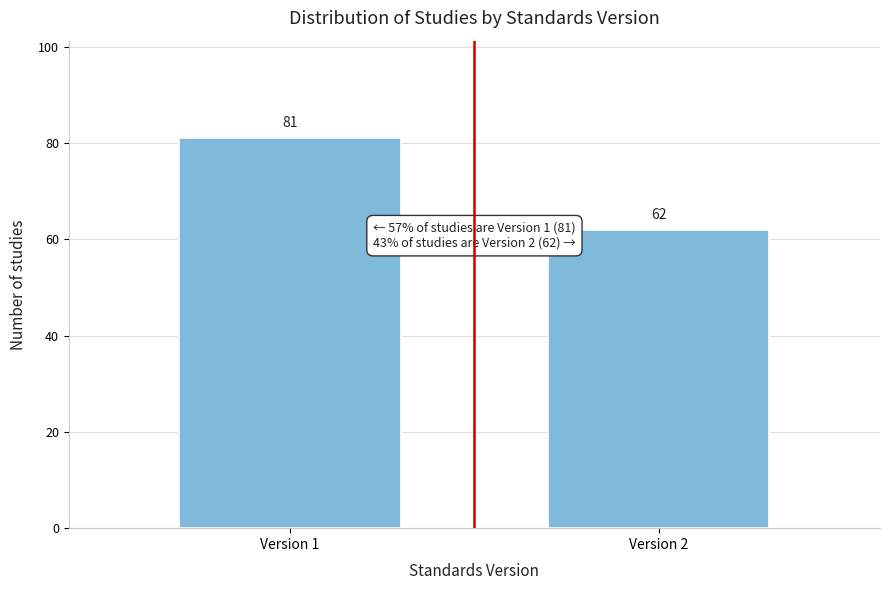

Reading right to left, what are all the values shown in this chart?

Version 2=62	Version 1=81